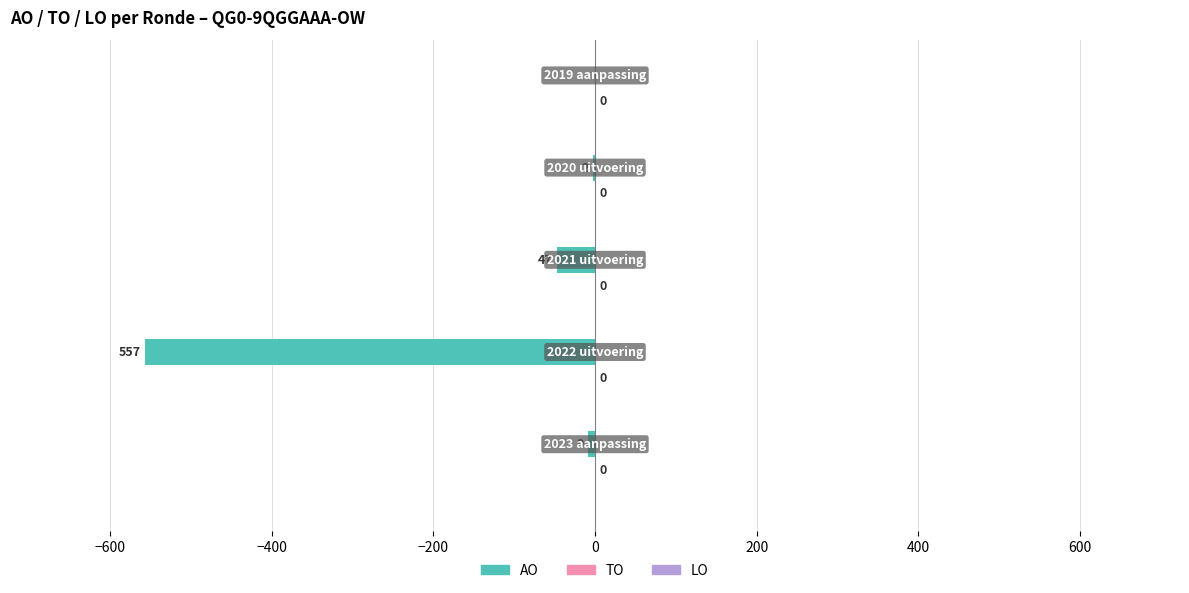

What is the sum of all values?

-615